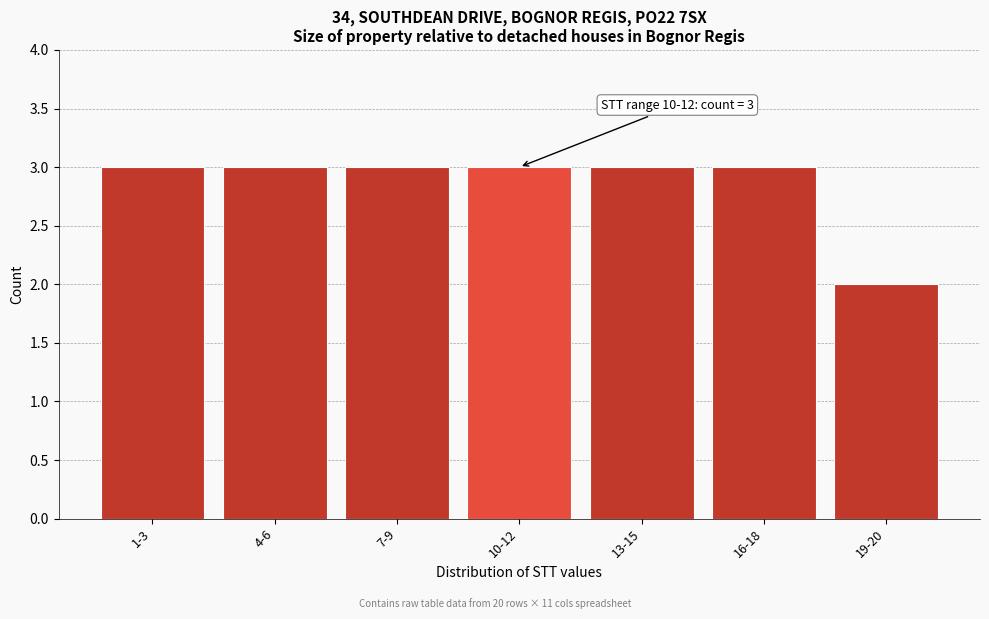

Reading left to right, list all the values displayed in this chart.

3	3	3	3	3	3	2